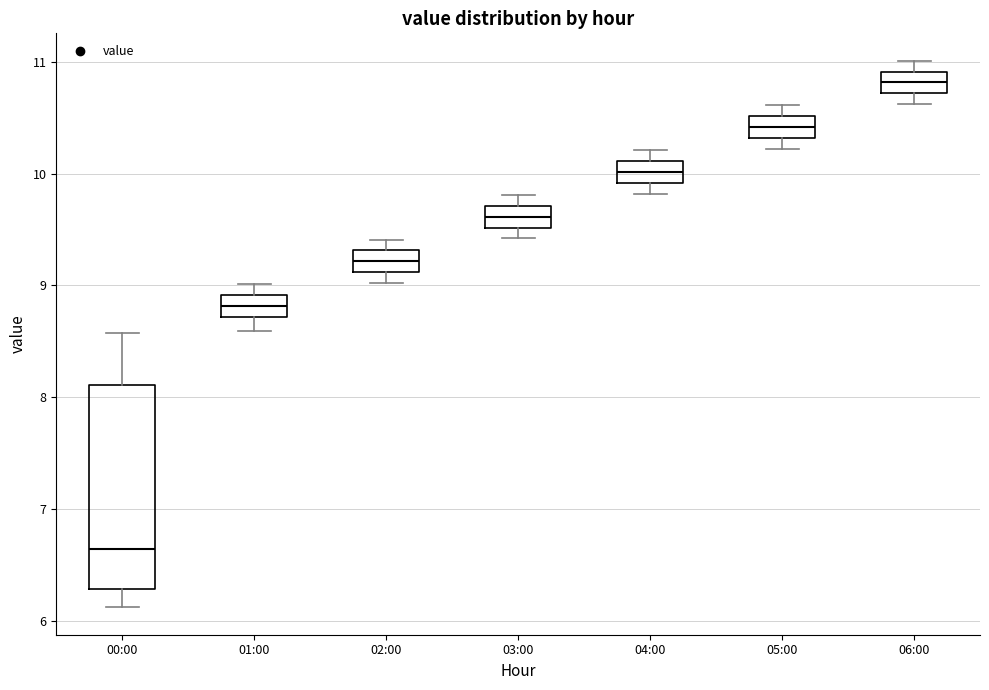

Which box's median line is the highest?

06:00